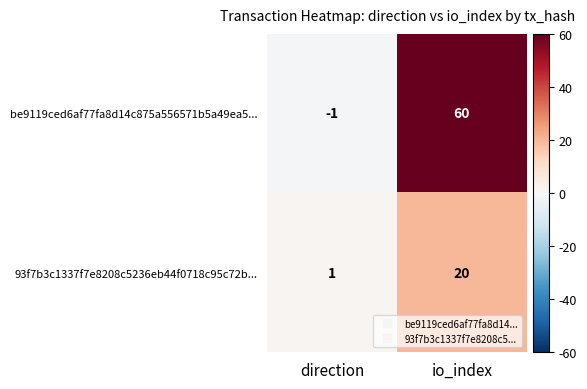

How many series are shown in this chart?

2